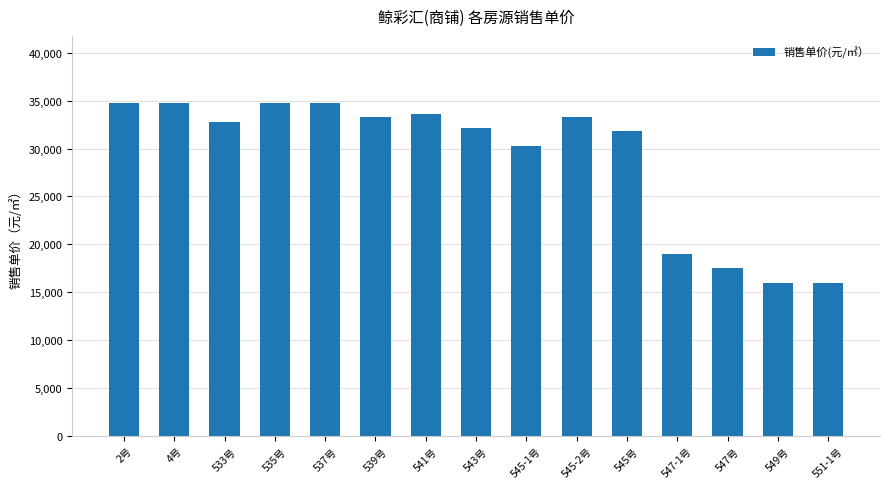

What is the maximum value shown in the chart?

34800